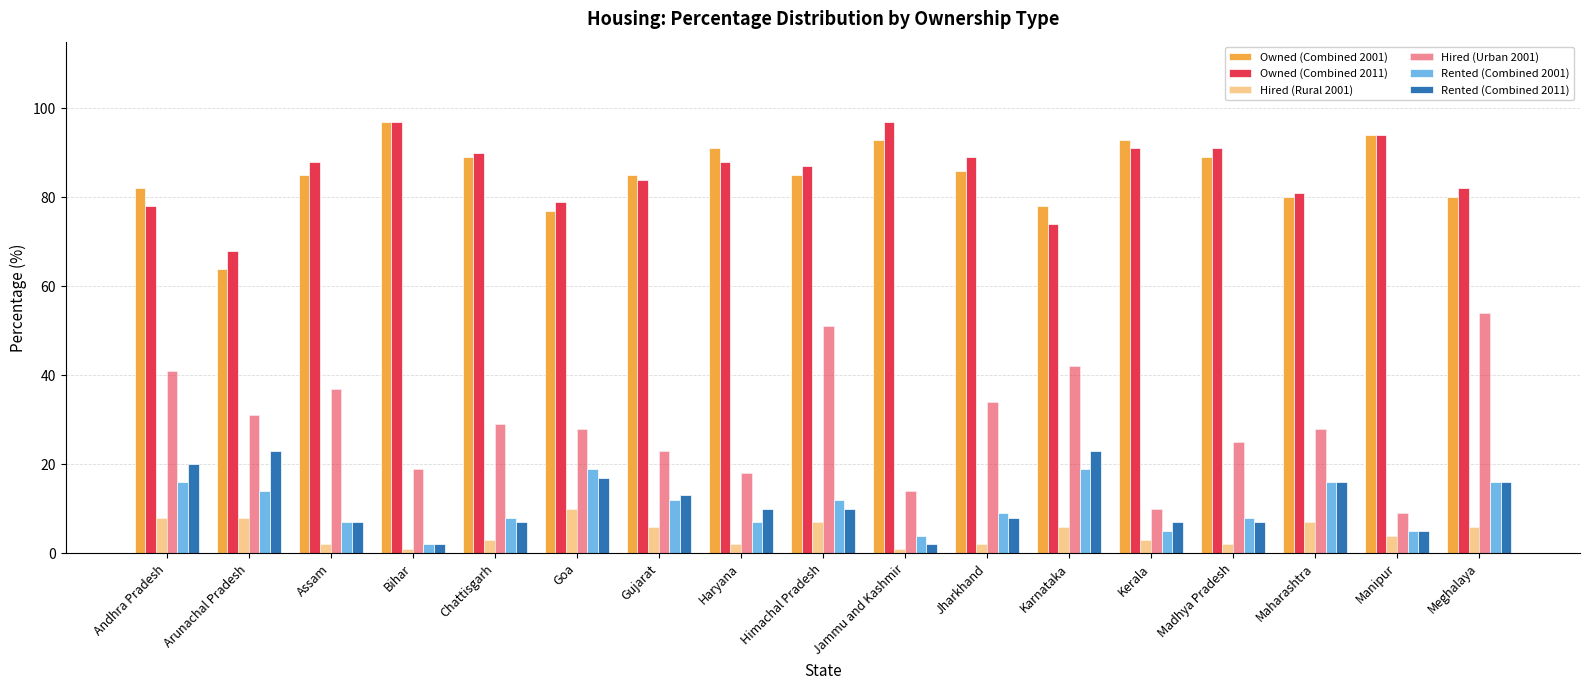

How many bars are there in each group?

6